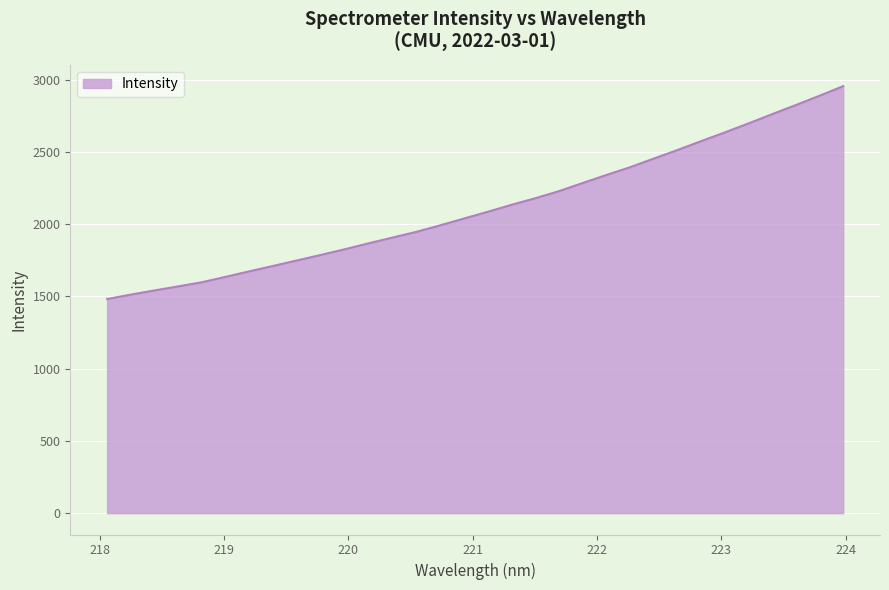

How many lines are shown in the chart?

1